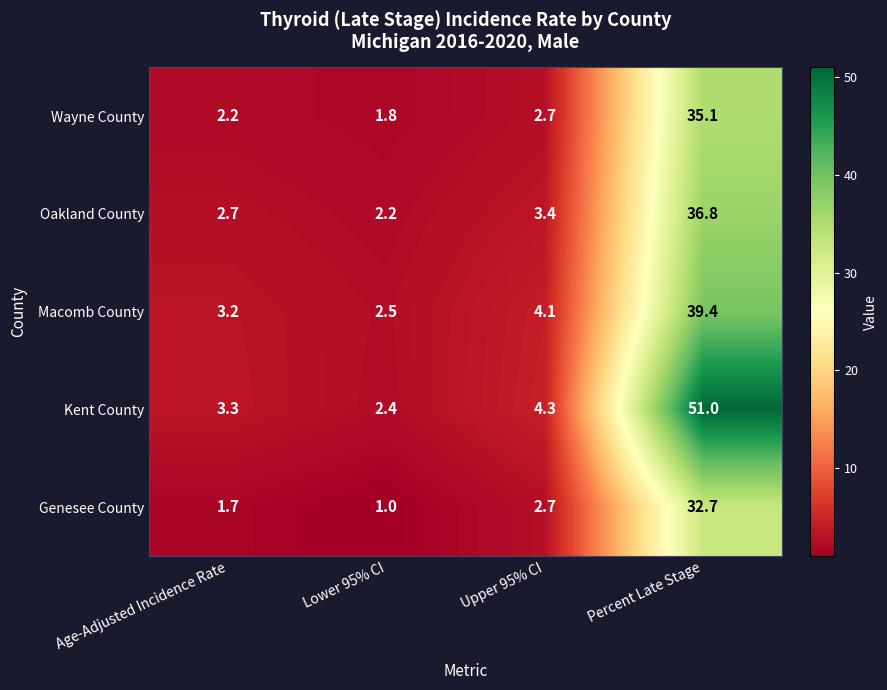

Reading left to right, list all the values displayed in this chart.

Wayne County: Age-Adjusted Incidence Rate=2.2	Lower 95% CI=1.8	Upper 95% CI=2.7	Percent Late Stage=35.1
Oakland County: Age-Adjusted Incidence Rate=2.7	Lower 95% CI=2.2	Upper 95% CI=3.4	Percent Late Stage=36.8
Macomb County: Age-Adjusted Incidence Rate=3.2	Lower 95% CI=2.5	Upper 95% CI=4.1	Percent Late Stage=39.4
Kent County: Age-Adjusted Incidence Rate=3.3	Lower 95% CI=2.4	Upper 95% CI=4.3	Percent Late Stage=51.0
Genesee County: Age-Adjusted Incidence Rate=1.7	Lower 95% CI=1.0	Upper 95% CI=2.7	Percent Late Stage=32.7